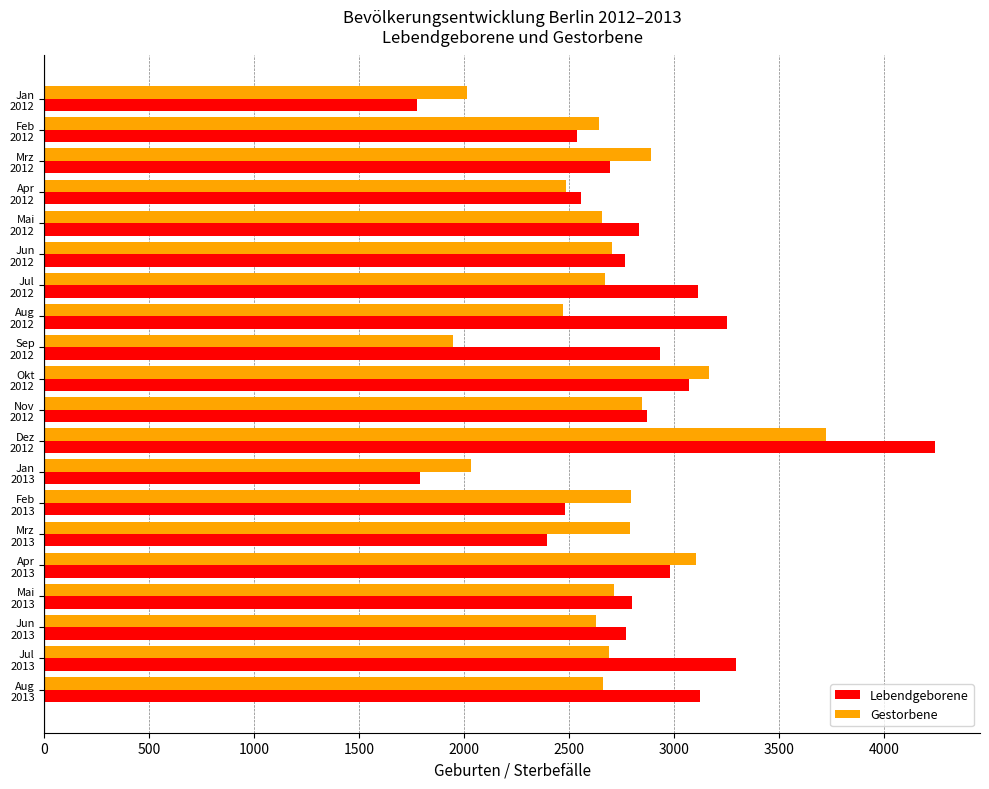

Which series has the largest range (max minus min)?

Lebendgeborene